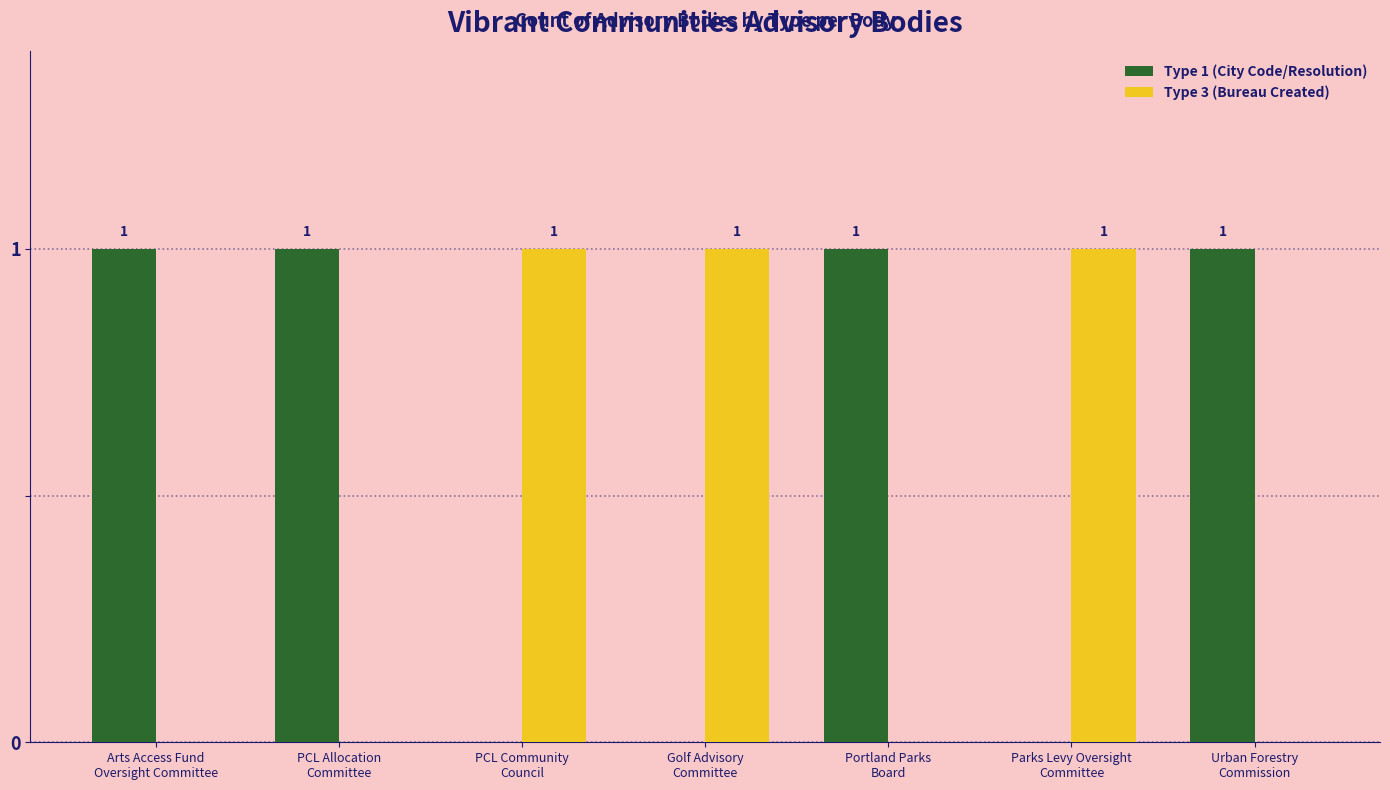

What is the average value of the Type 1 (City Code/Resolution) series?

1